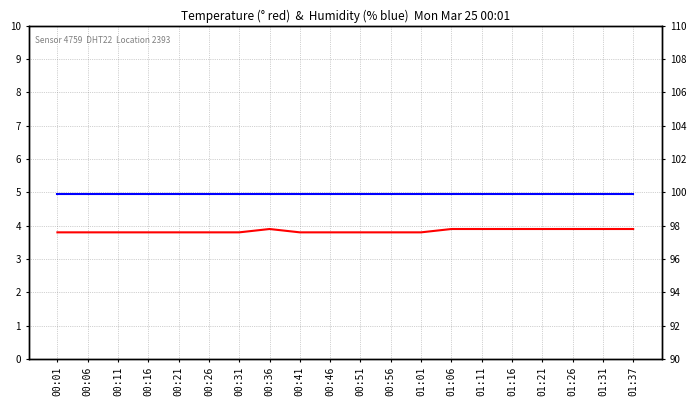

The humidity series shows 99.9 at 01:16. True or false?

True